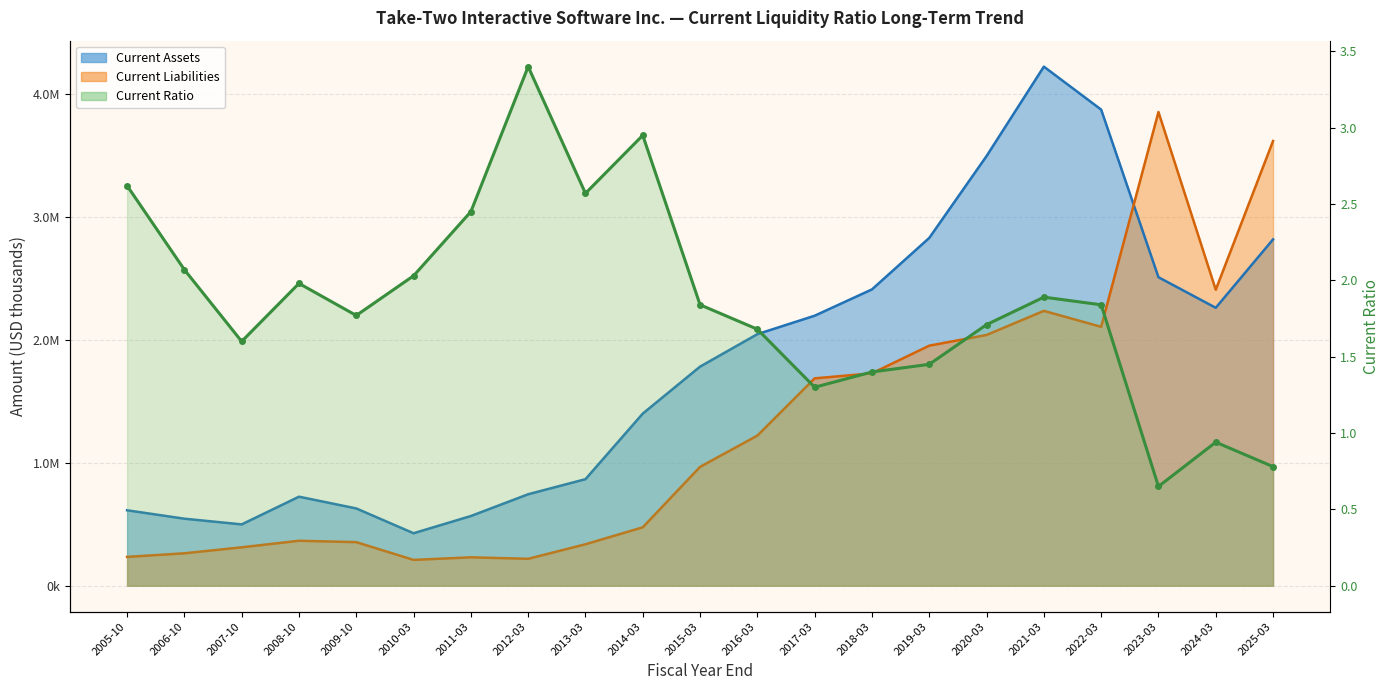

Is the value of Current Assets at 2014-03 greater than the value of Current Liabilities at 2023-03?

No